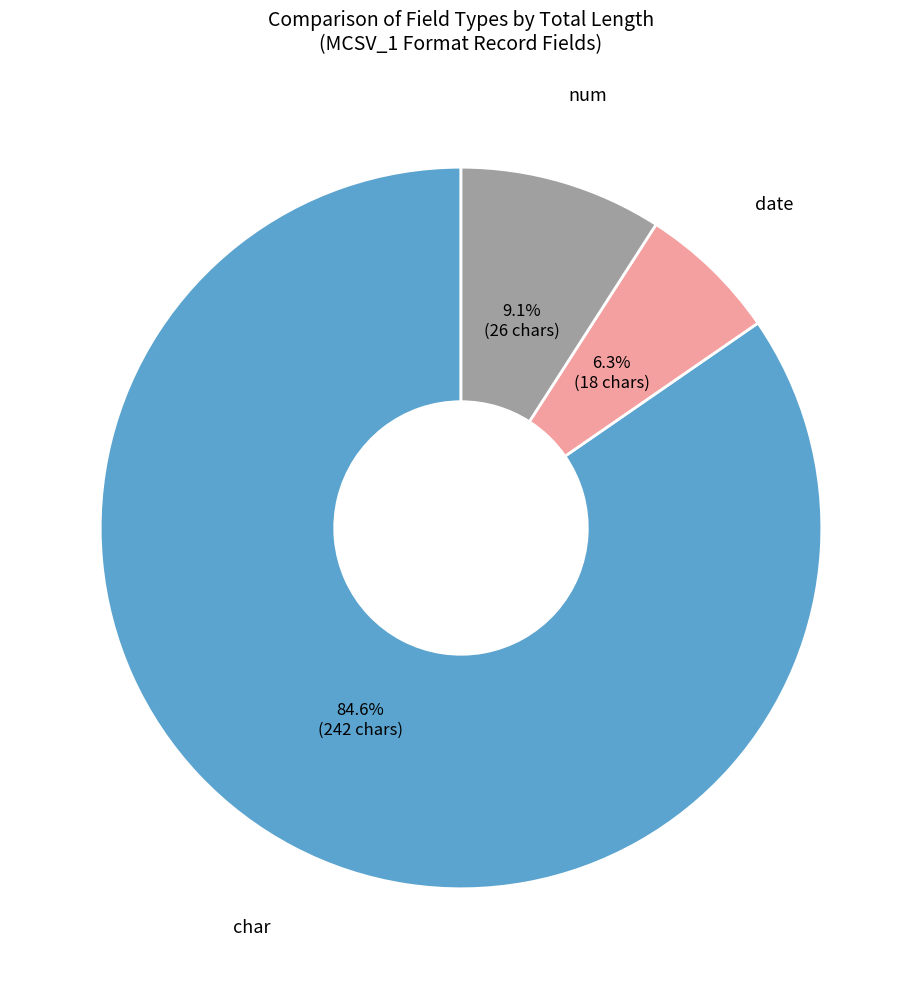

Does any single category account for the majority?

Yes